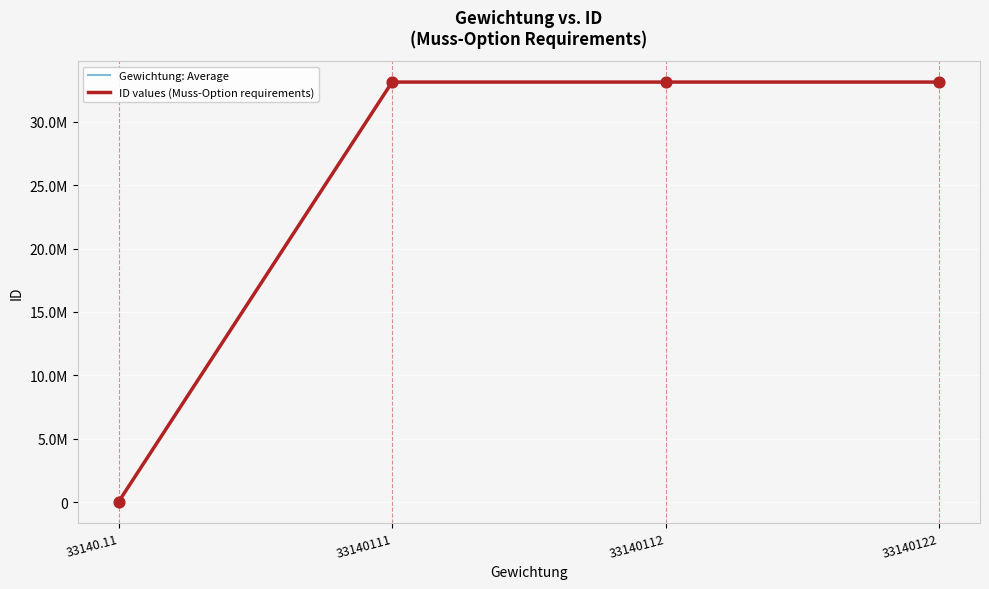

Is the value of ID values (Muss-Option requirements) at 33140.11 greater than the value of Gewichtung: Average at 33140.11?

No